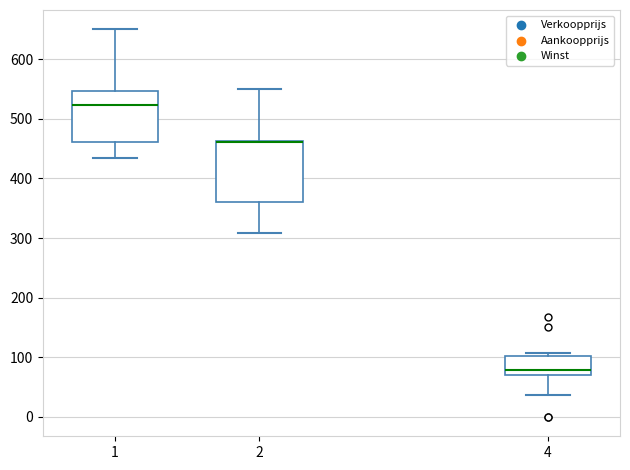

Reading left to right, transcribe this box plot: for each box, give where its median line is, the range the box spans, and where its two whiskers end, as read against the y-axis. The values are not printed on the chart, so give them approximately, as read against the axis.

1: median 520, box 460 to 550, whiskers 440 to 650
2: median 460 (drawn on the box's upper edge), box 360 to 460, whiskers 310 to 550
4: median 80, box 70 to 100, whiskers 40 to 110